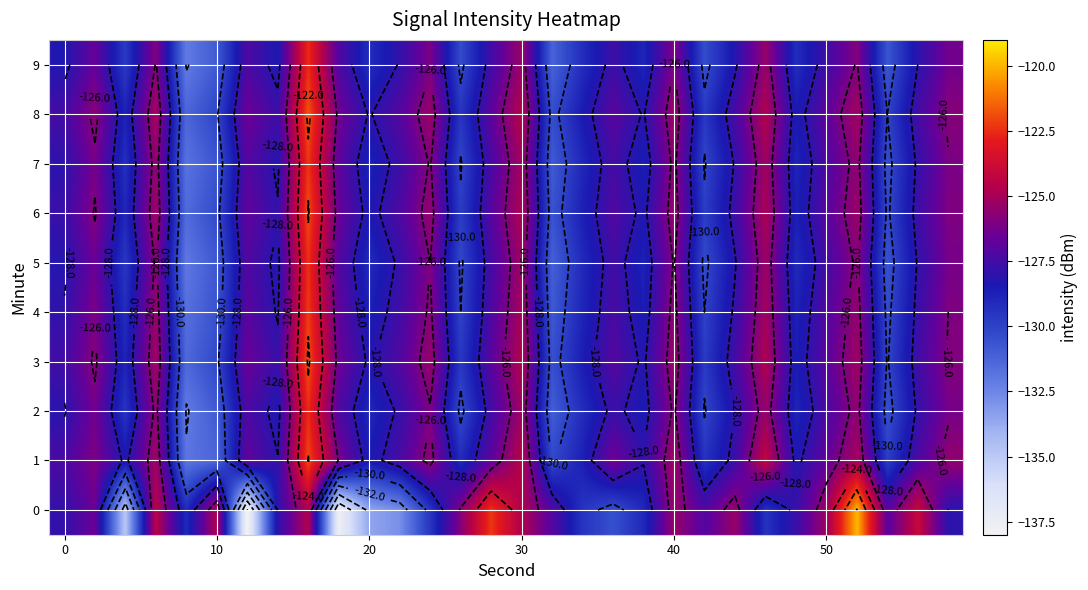

What is the maximum value shown in the chart?

-119.9